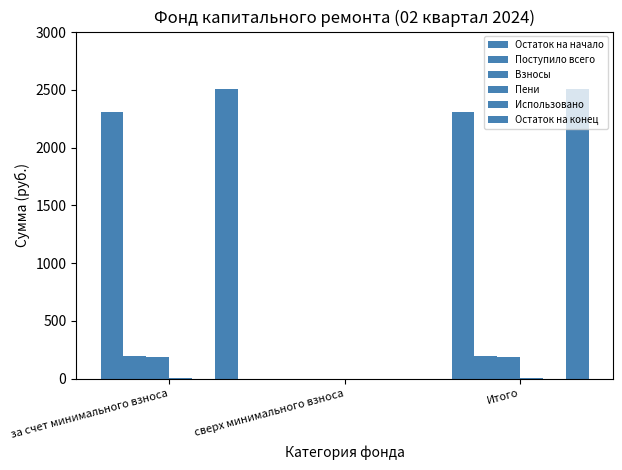

How many groups of bars are there?

3